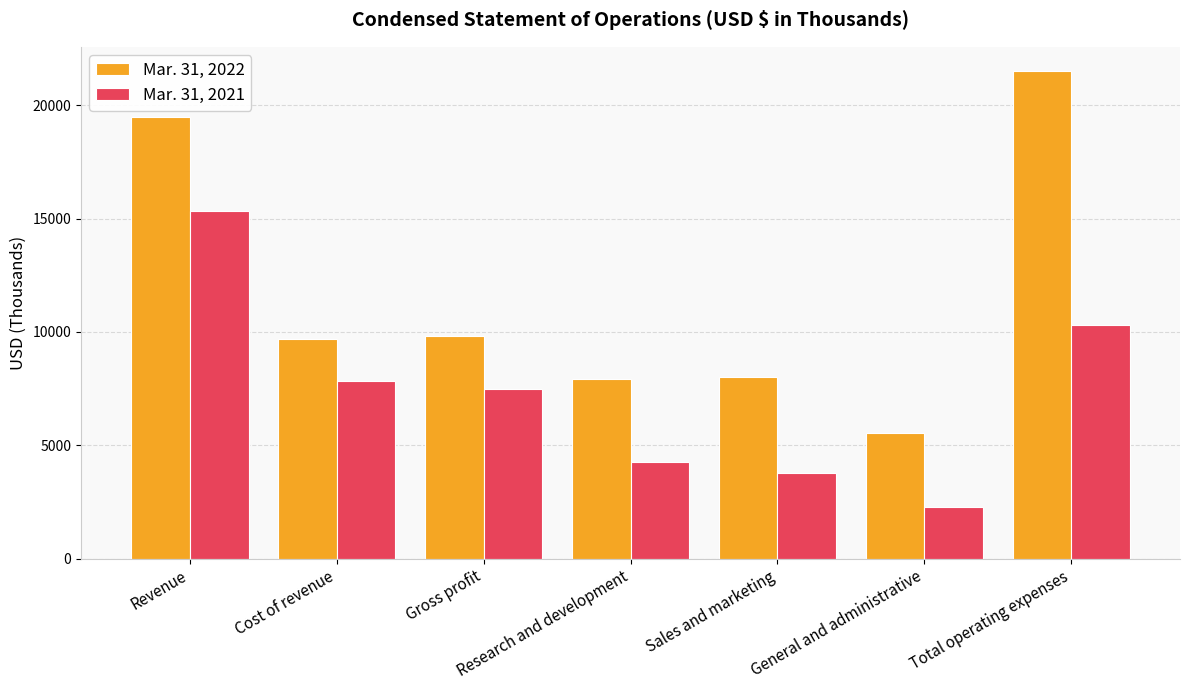

Rank the categories by Mar. 31, 2021 value from highest to lowest.

Revenue, Total operating expenses, Cost of revenue, Gross profit, Research and development, Sales and marketing, General and administrative